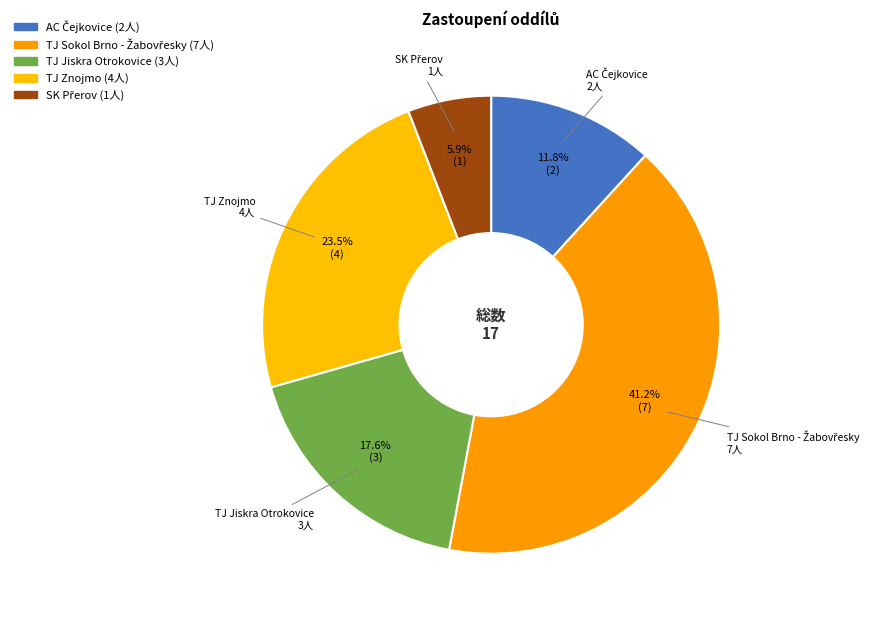

What percentage is NOT represented by TJ Znojmo?

76.5%